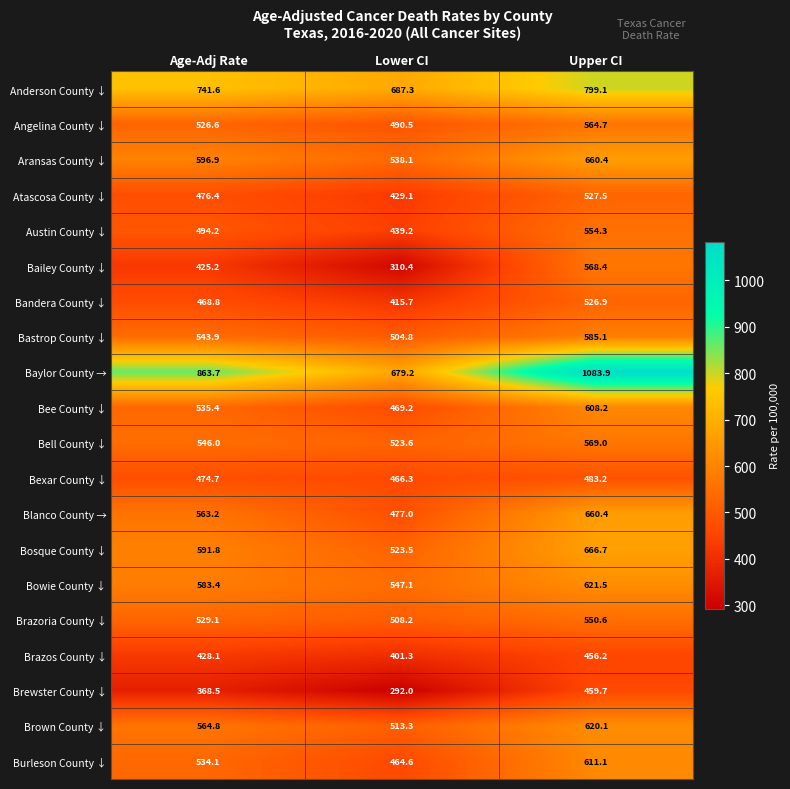

Which series has the widest spread of values?

Baylor County →